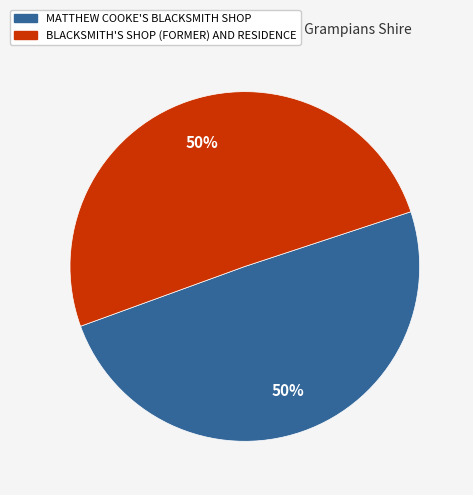

To the nearest percent, what is the combined percentage of MATTHEW COOKE'S BLACKSMITH SHOP and BLACKSMITH'S SHOP (FORMER) AND RESIDENCE?

100%